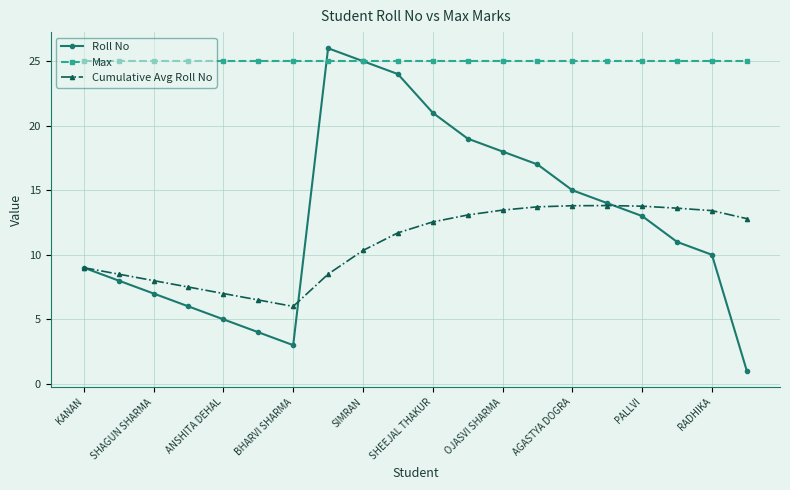

What is the difference between the maximum and second lowest values in the Roll No series?

23.0